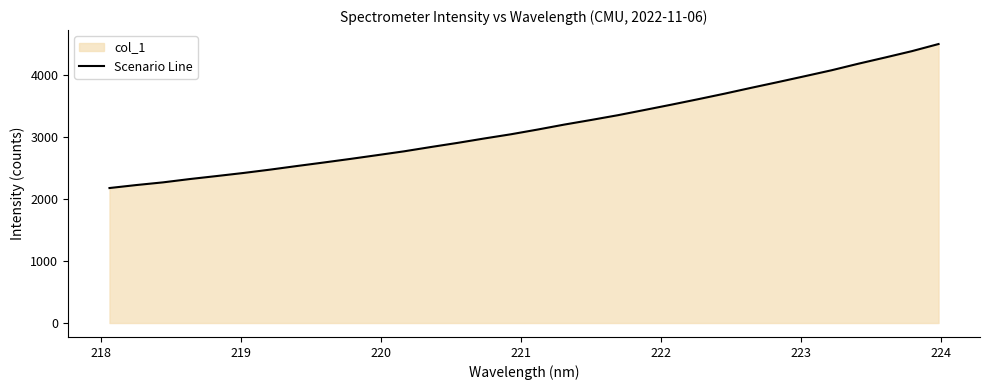

Reading left to right, list all the values displayed in this chart.

2177.7	2225.7	2269.1	2322.5	2370.8	2420.3	2474.5	2532.7	2589.2	2647.3	2707.9	2769.4	2838.7	2905.5	2976.7	3044.8	3121.1	3201.4	3275.6	3352.4	3436.9	3522.4	3610.3	3700.8	3795.5	3887.7	3982.3	4077.9	4183.3	4283.2	4385.5	4500.6